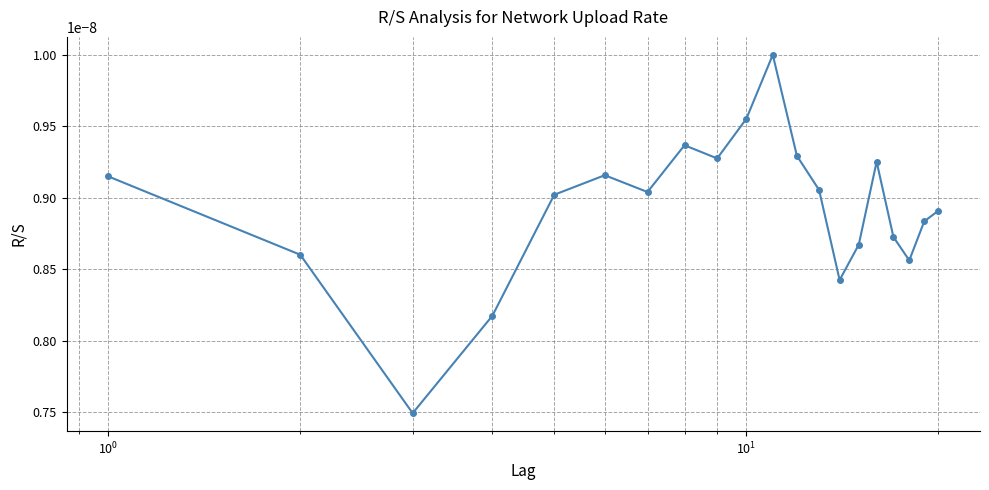

How many interior local valleys (lower than both neighbors) does the data have?

5